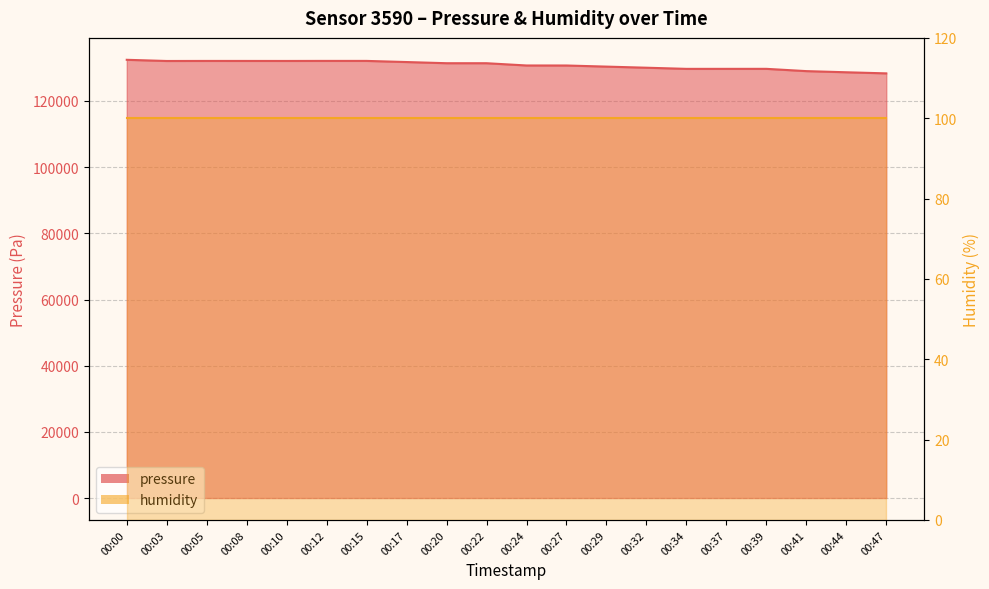

Approximately how many times larger is the value at 00:08 compared to 00:41?

1.0